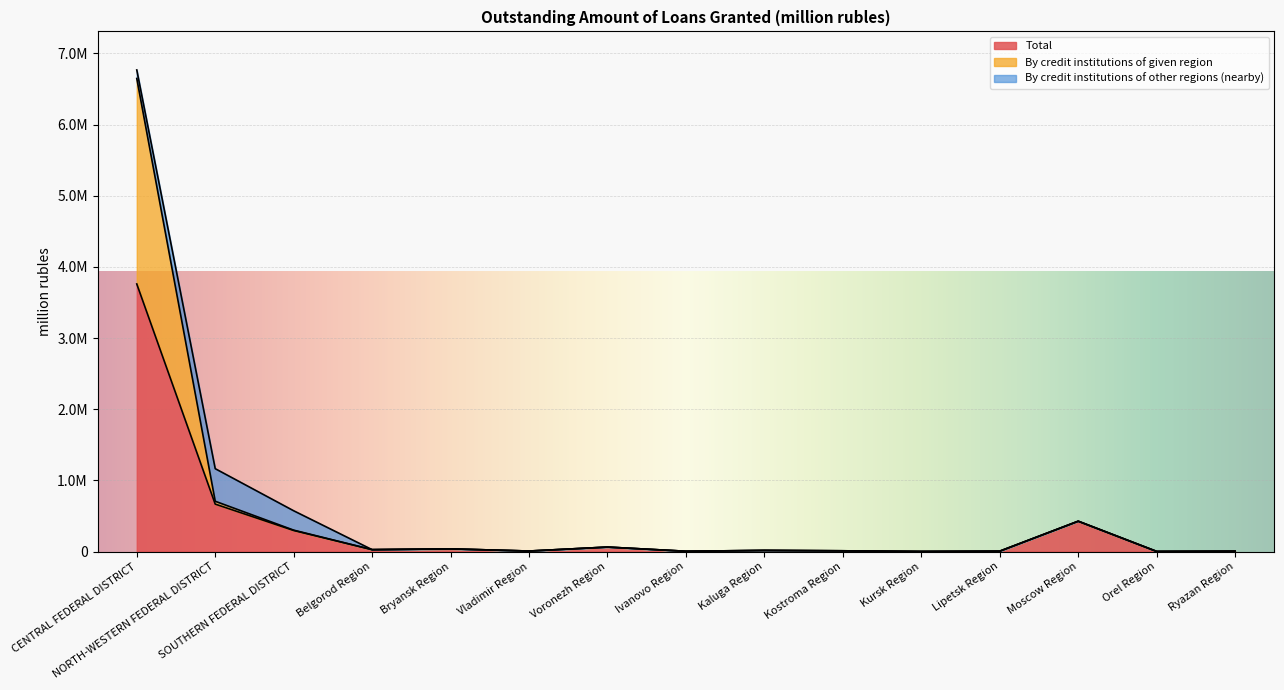

At which category is the sum across all series the highest?

CENTRAL FEDERAL DISTRICT